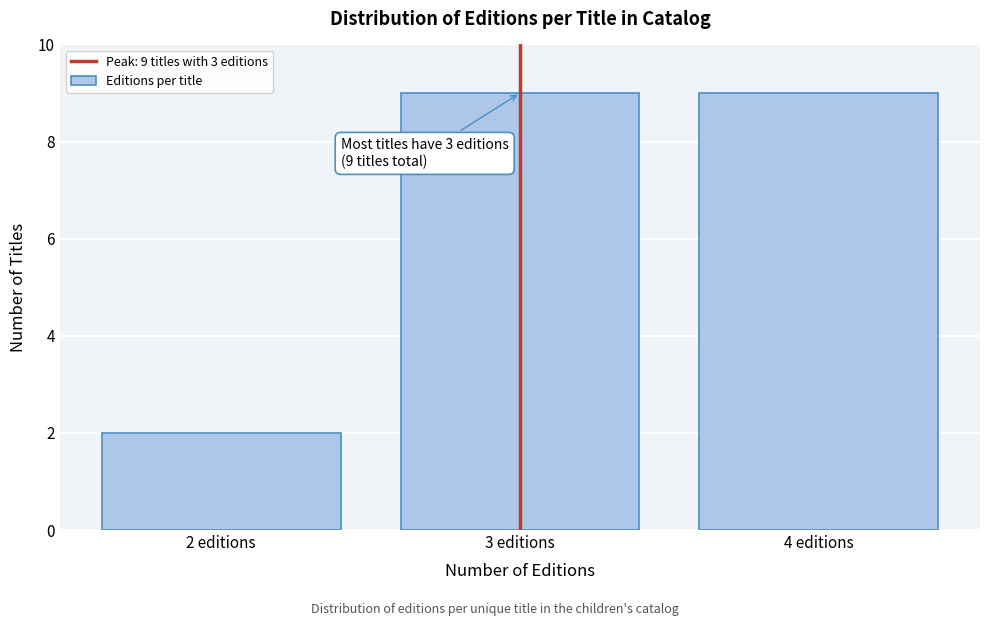

Reading left to right, transcribe all the data shown in this chart.

2 editions=2	3 editions=9	4 editions=9